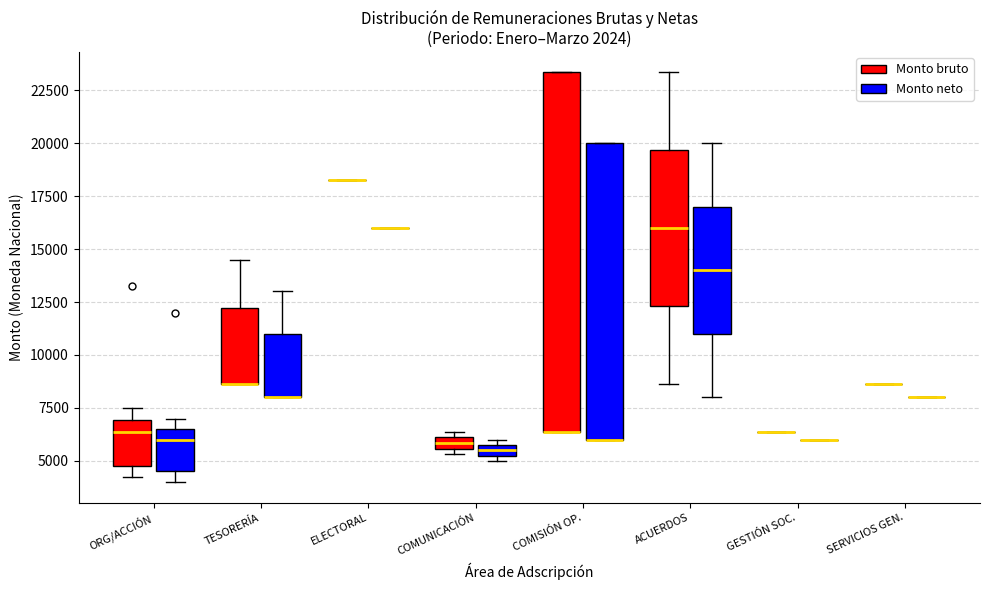

Where is the upper edge of the box for COMISIÓN OP. (Monto neto) on the y-axis? The values are not printed on the chart, so give them approximately, as read against the axis.

20000